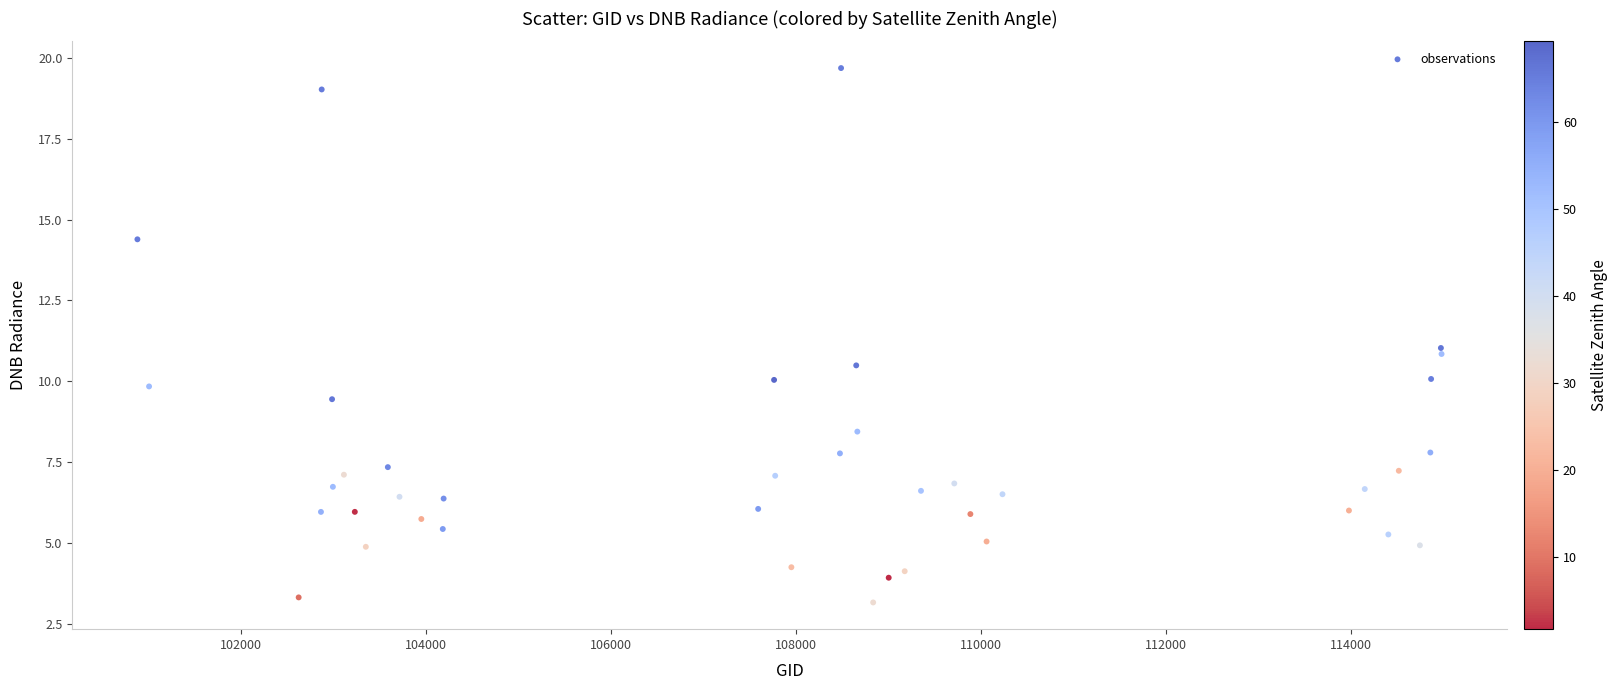

What is the range of X values (max minus min)?

14097.0